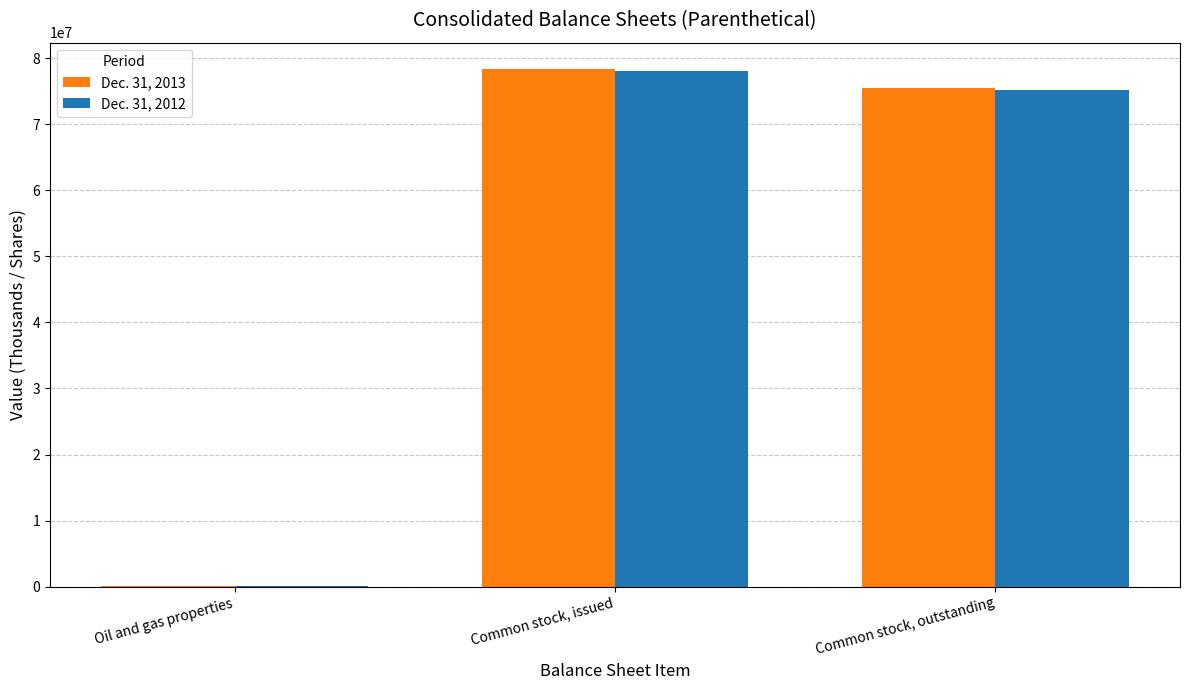

Reading right to left, extract all data points from this chart.

Dec. 31, 2013: Common stock, outstanding=75591699	Common stock, issued=78460872	Oil and gas properties=116612
Dec. 31, 2012: Common stock, outstanding=75249630	Common stock, issued=78118803	Oil and gas properties=123503